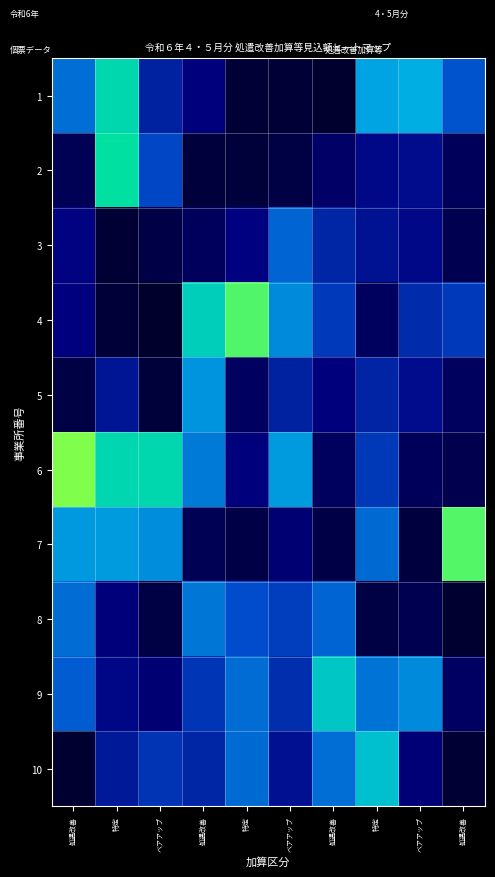

Which has a higher value, 特定 or 特定?

特定